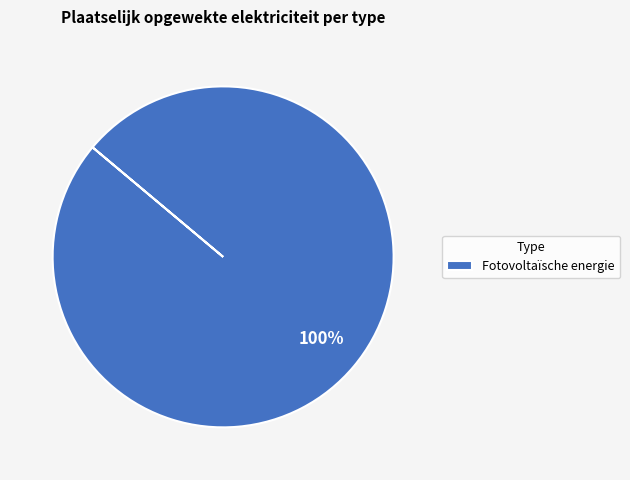

True or false: Fotovoltaïsche energie accounts for 100% of the total.

True